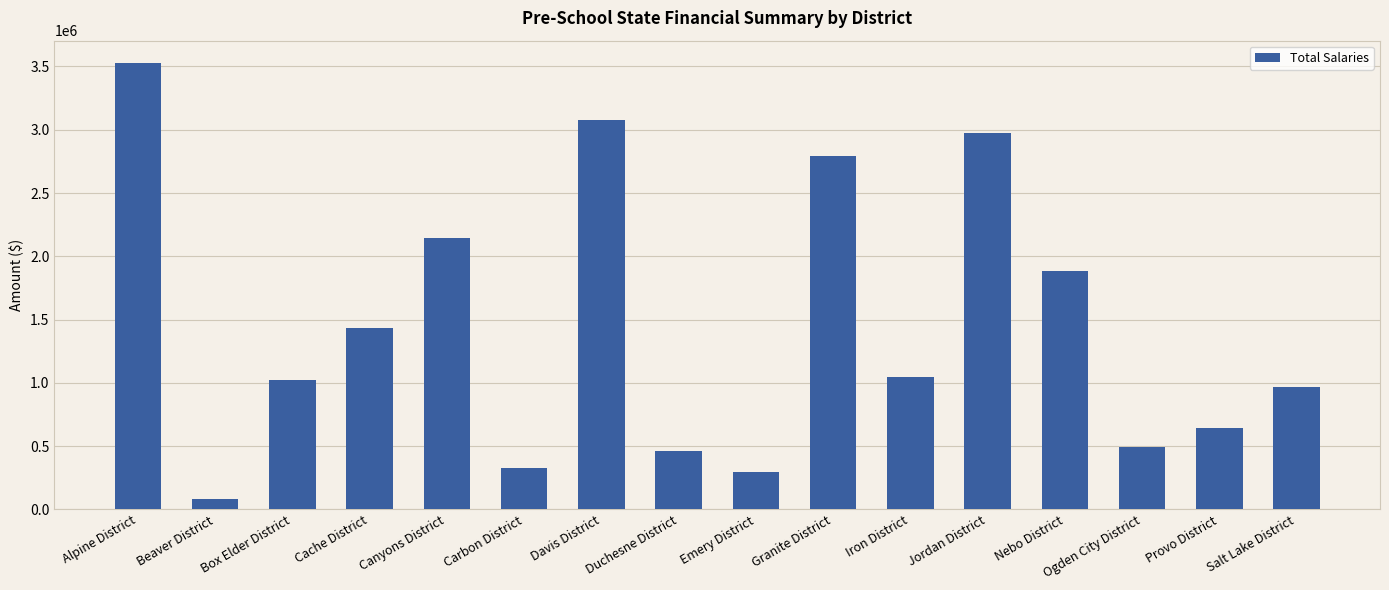

Where is the data nearest to the value 1805856?

Nebo District